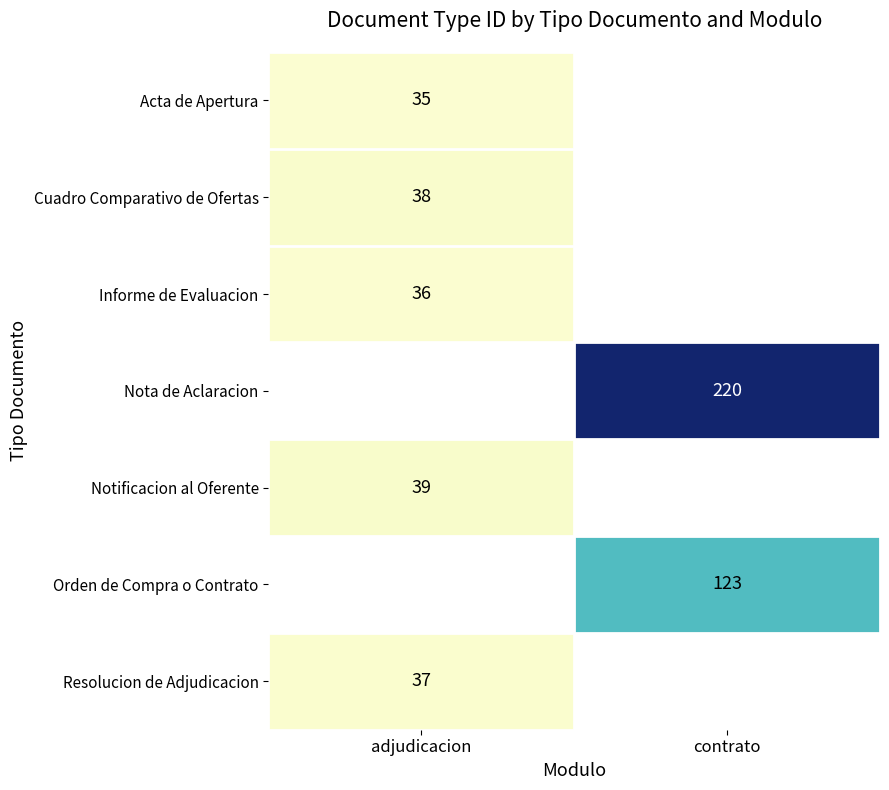

The value of Resolucion de Adjudicacion at adjudicacion is 37. True or false?

True